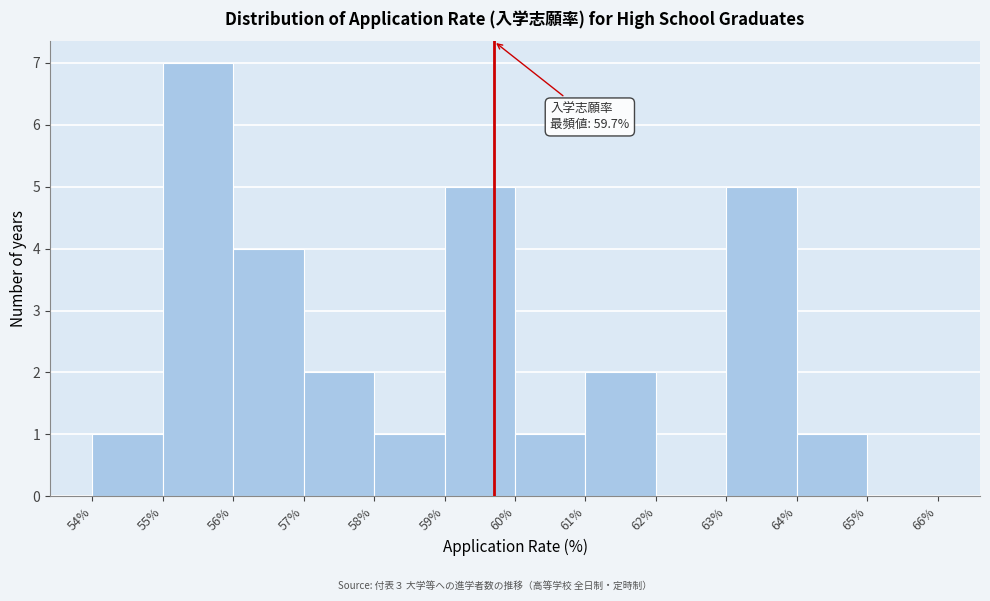

Over which range of the x-axis is the bar tallest?

55% to 56%